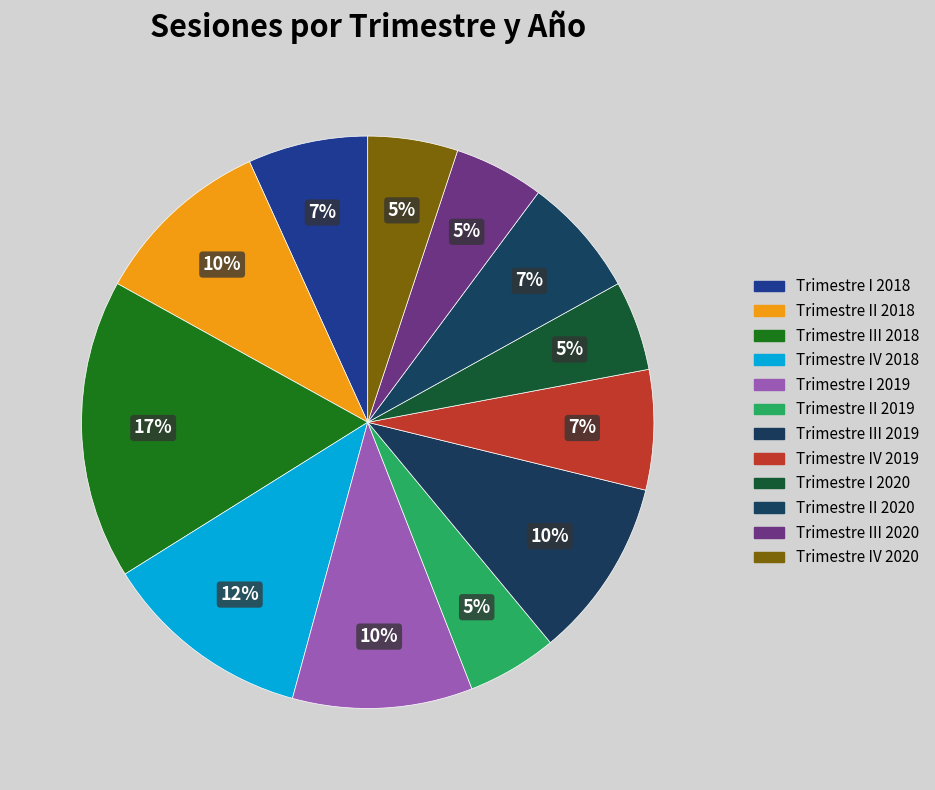

Count the number of slices in the pie.

12